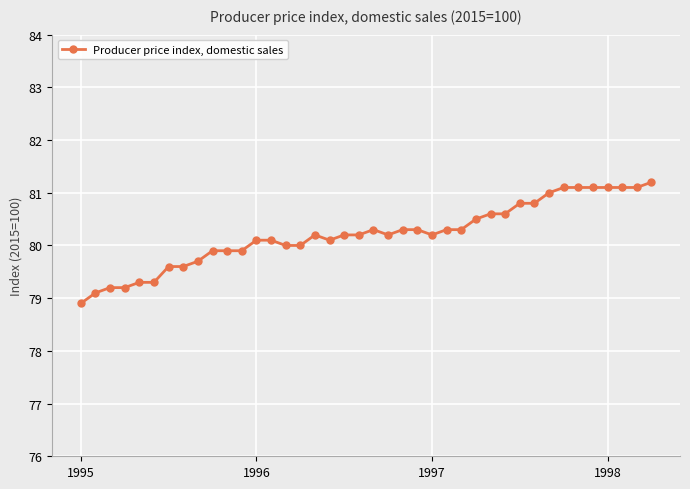

What is the smallest value displayed?

78.9